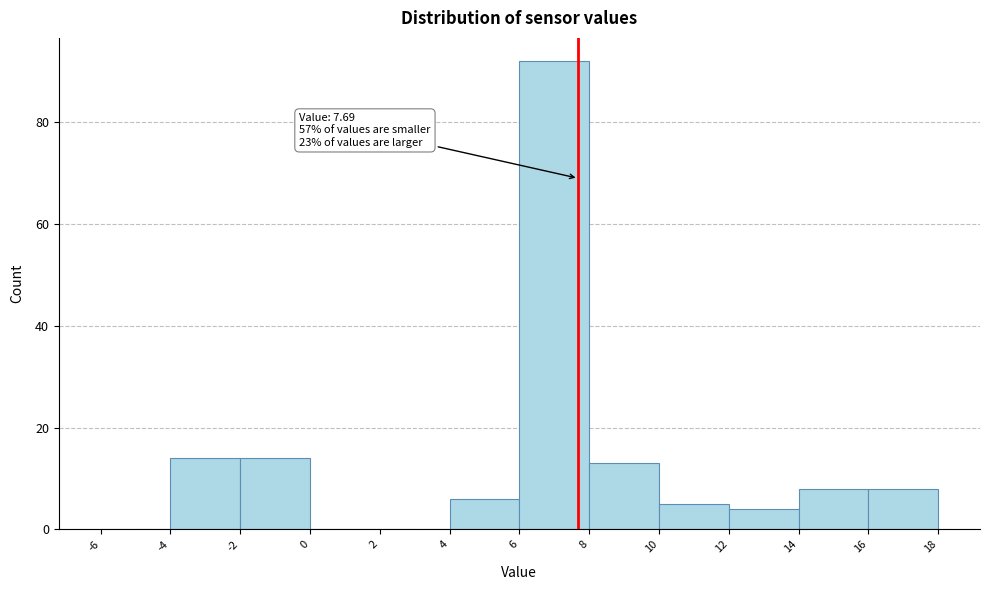

Over which range of the x-axis is the bar tallest?

6 to 8